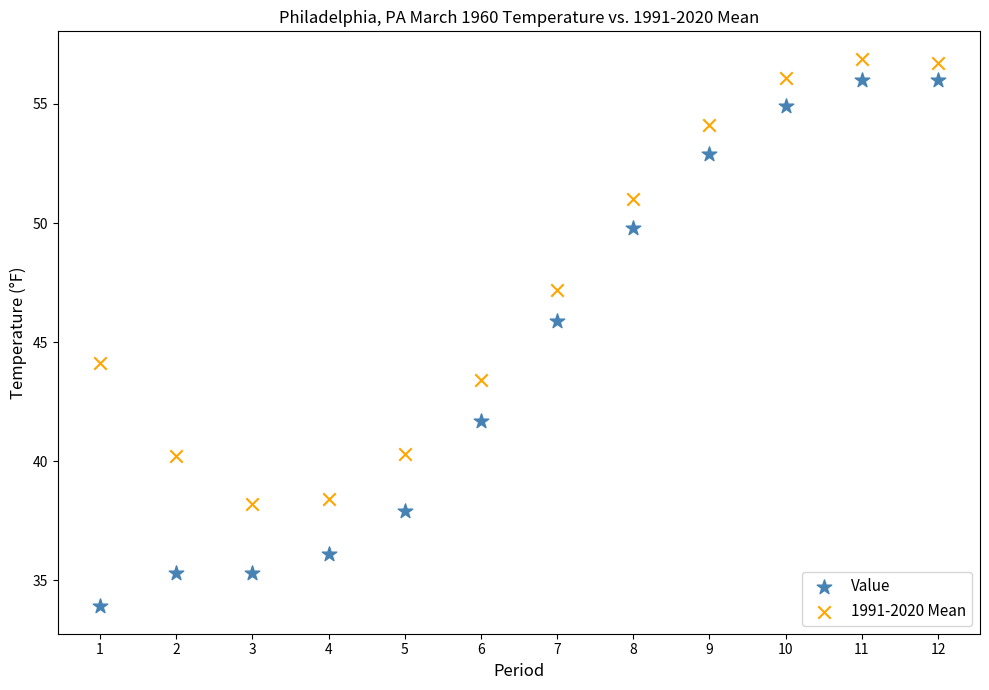

What are all the series names shown in the legend?

Value, 1991-2020 Mean